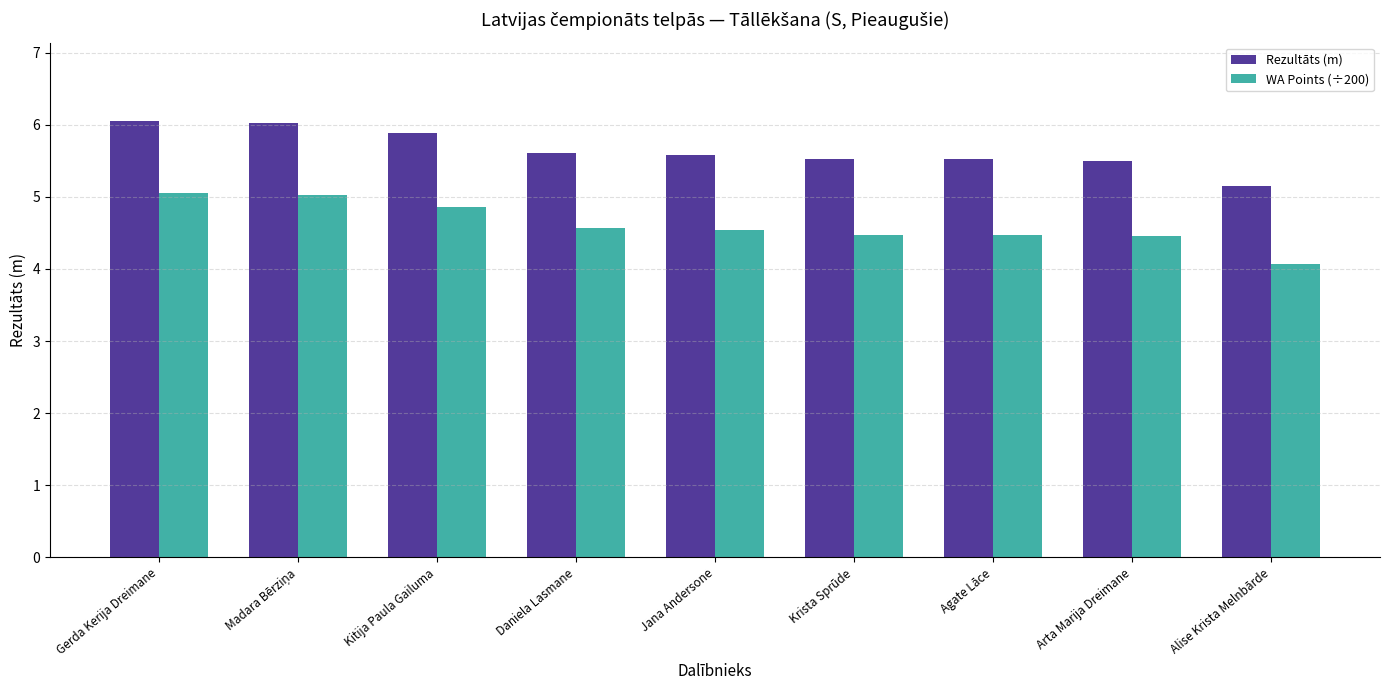

How many groups of bars are there?

9